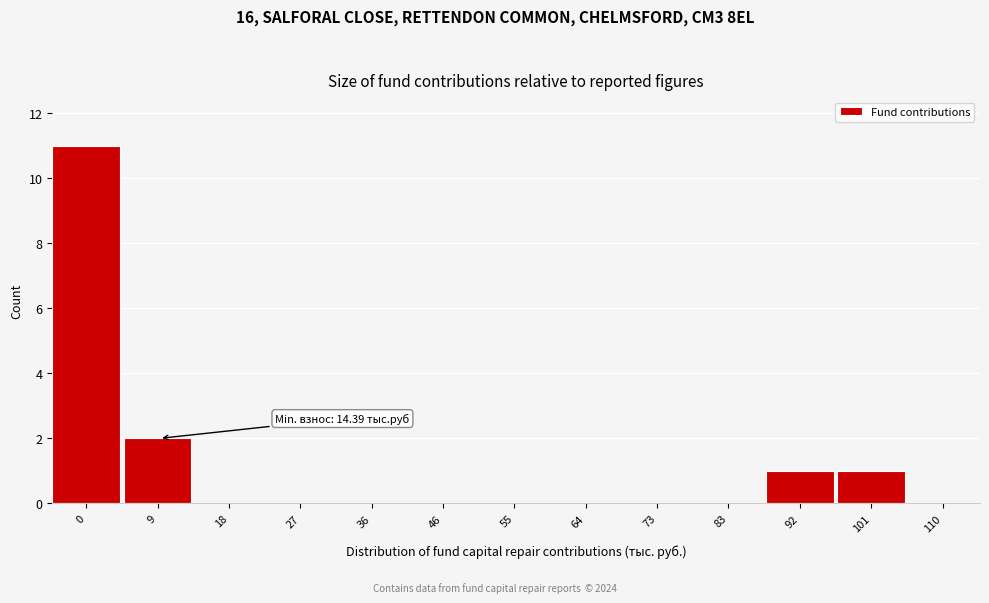

Reading left to right, extract all data points from this chart.

0=11	9=2	18=0	27=0	36=0	46=0	55=0	64=0	73=0	83=0	92=1	101=1	110=0